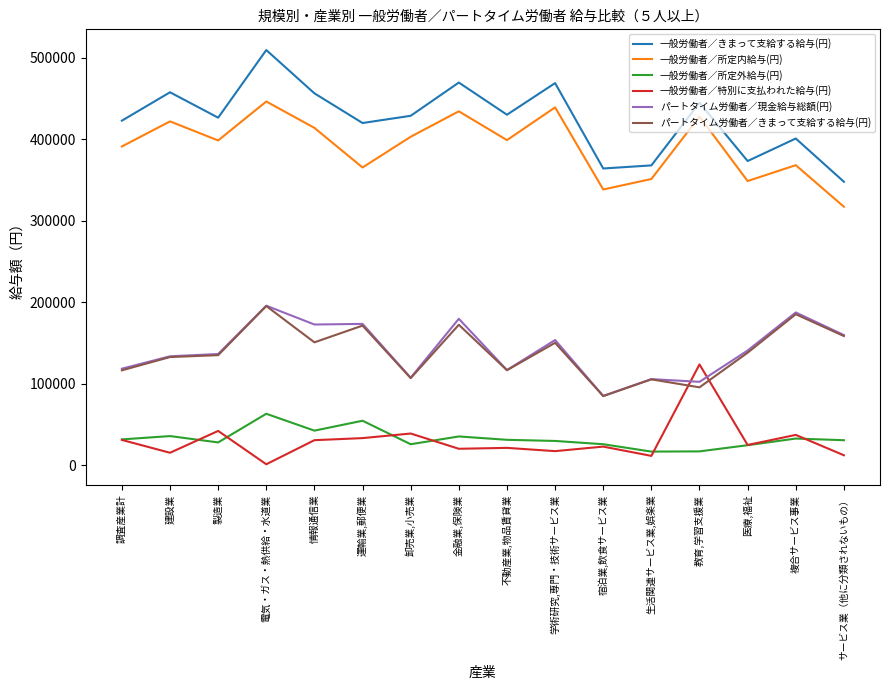

Which series has the largest total across all categories?

一般労働者／きまって支給する給与(円)